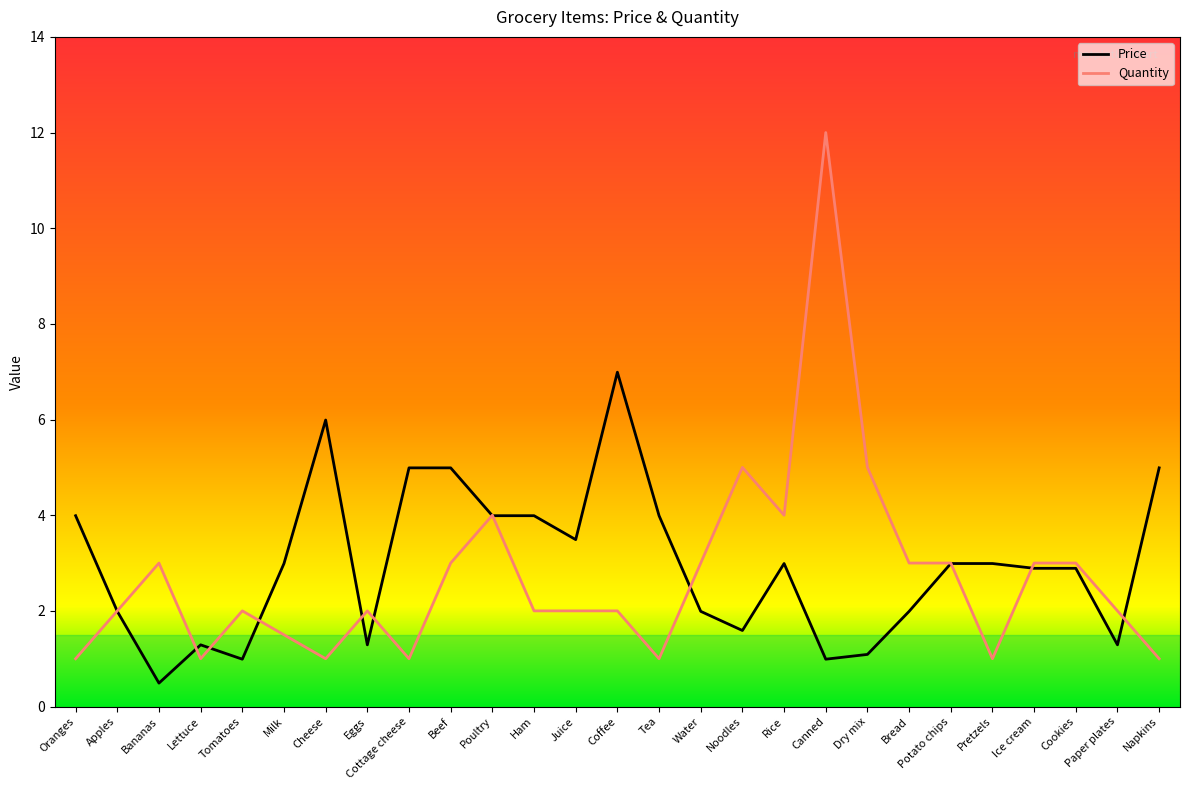

What is the difference between the highest and lowest values at Bread?

1.0